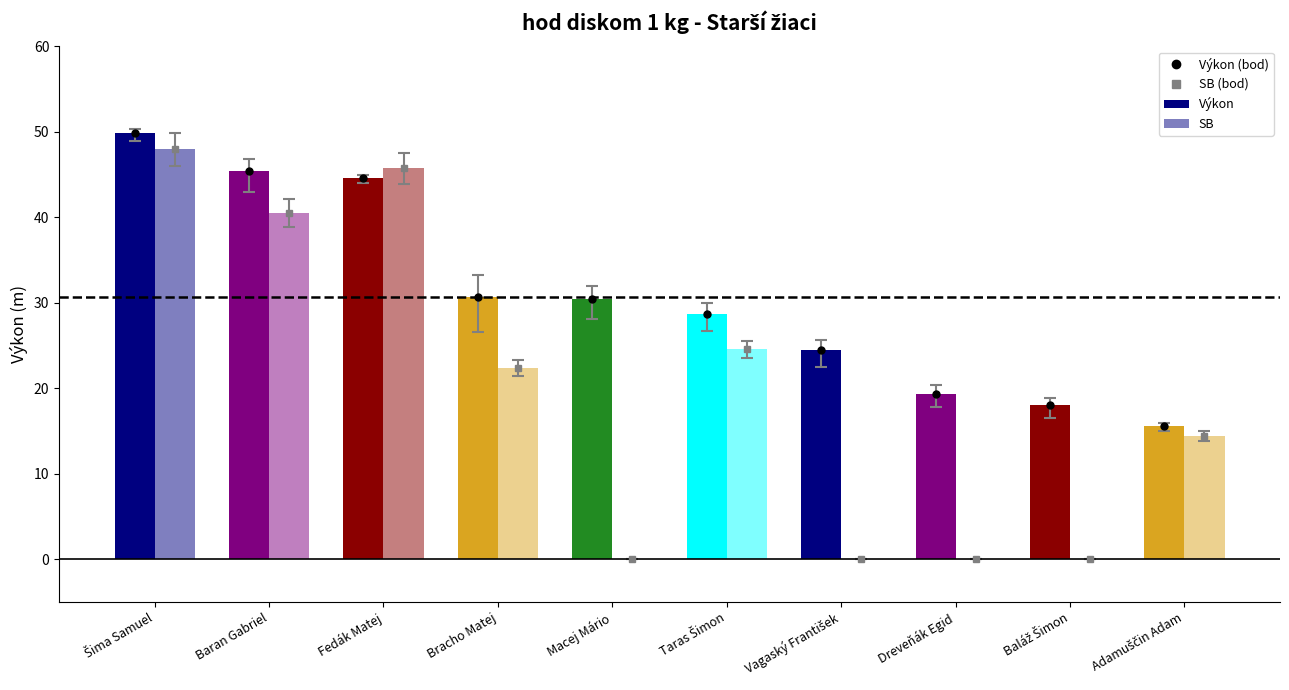

Reading right to left, transcribe all the data shown in this chart.

Výkon (bod): 15.6	18.0	19.4	24.5	28.7	30.5	30.7	44.6	45.4	49.8
SB (bod): 14.4	0.0	0.0	0.0	24.5	0.0	22.4	45.7	40.5	48.0
Výkon: 15.6	18.0	19.4	24.5	28.7	30.5	30.7	44.6	45.4	49.8
SB: 14.4	0.0	0.0	0.0	24.5	0.0	22.4	45.7	40.5	48.0